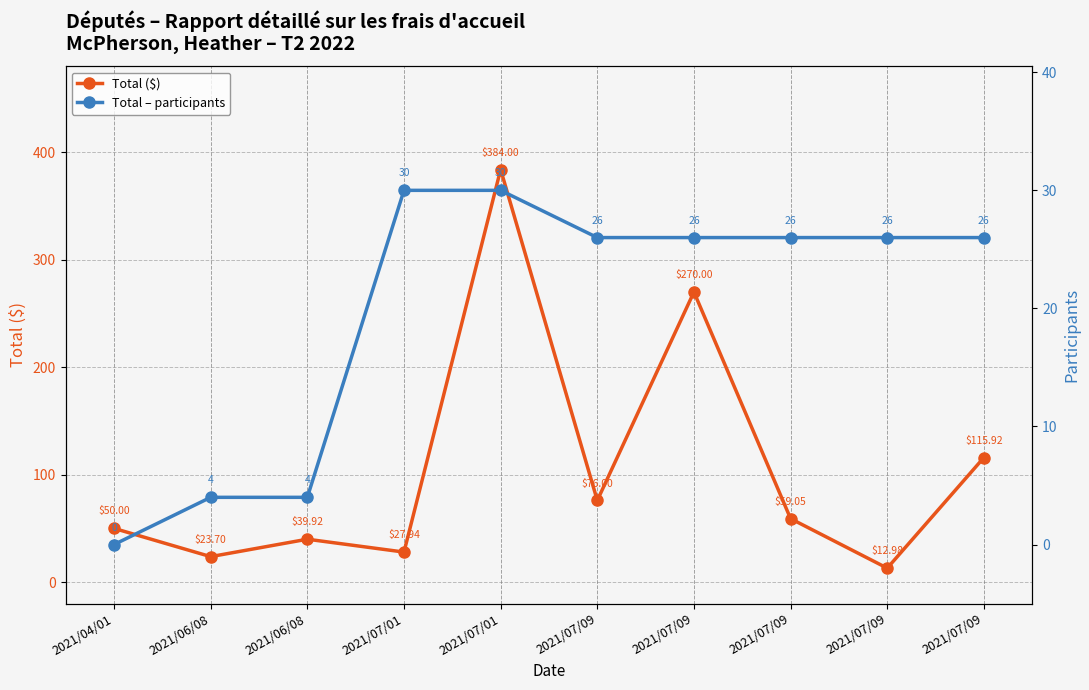

How many distinct data groups are displayed?

2